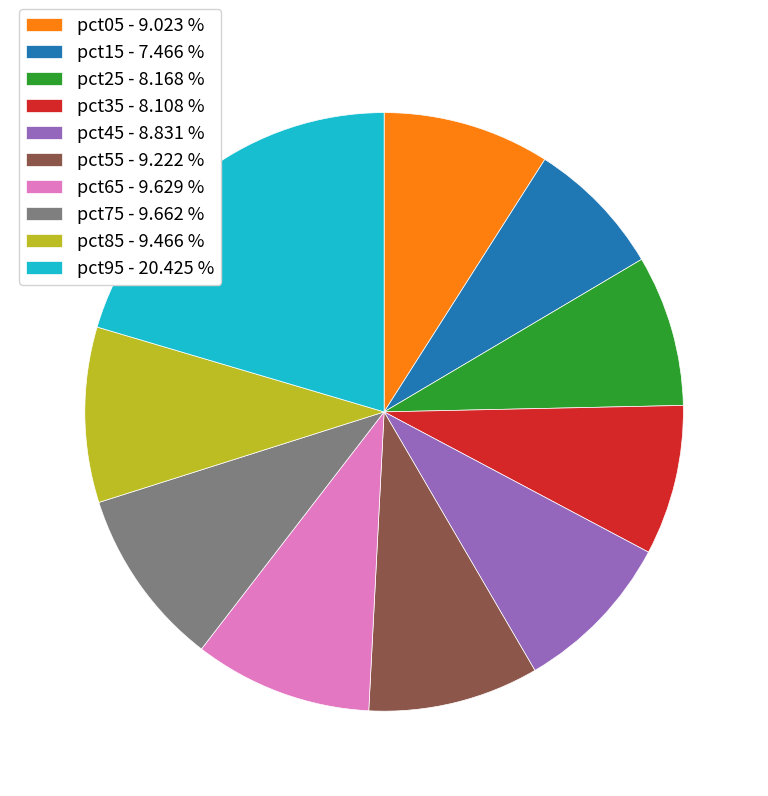

Do pct05 - 9.023 % and pct75 - 9.662 % together represent more than half of the pie?

No